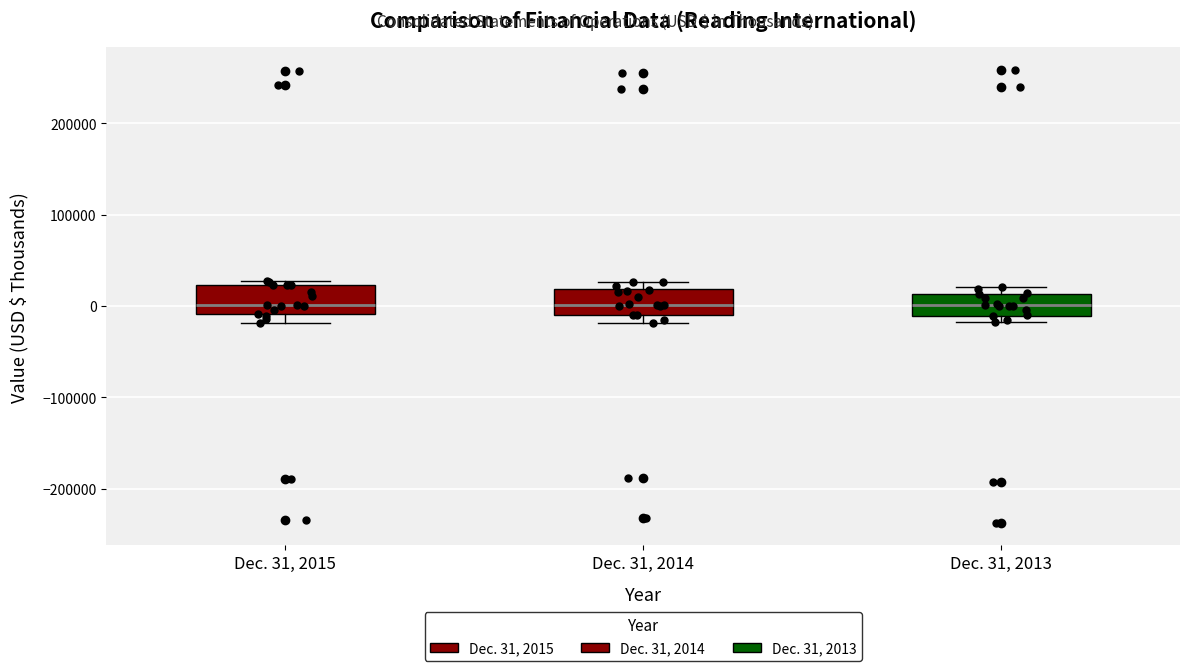

Where is the upper edge of the box for Dec. 31, 2015 on the y-axis? The values are not printed on the chart, so give them approximately, as read against the axis.

20000